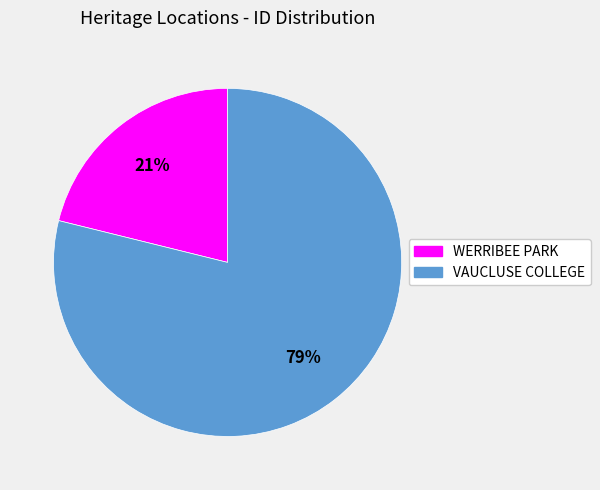

Rank the categories by value from highest to lowest.

VAUCLUSE COLLEGE, WERRIBEE PARK